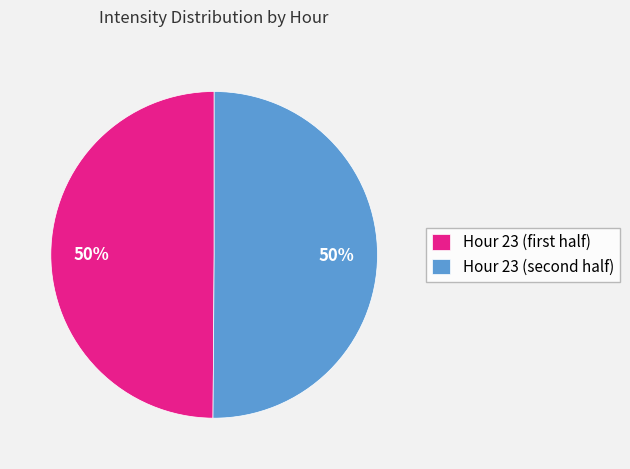

How many segments does this pie chart have?

2